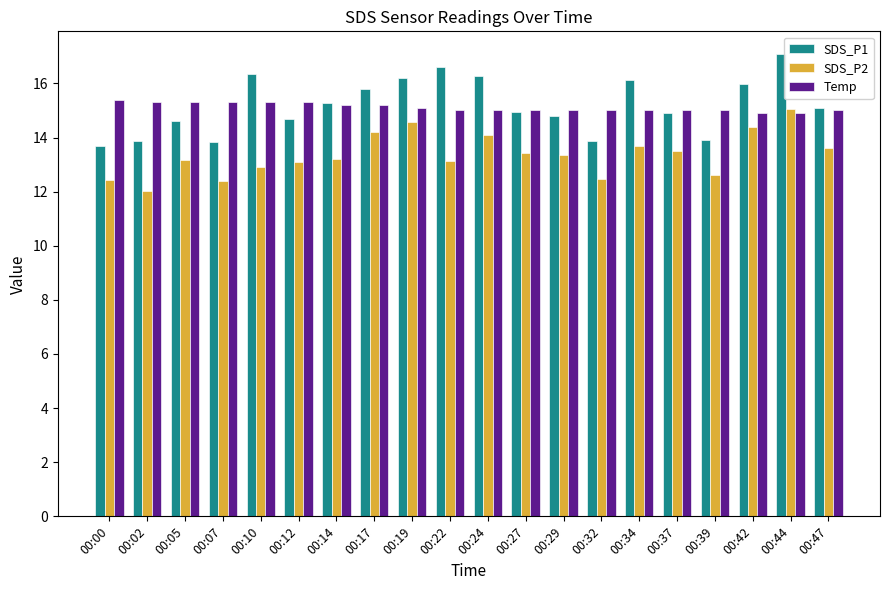

How many distinct data groups are displayed?

3